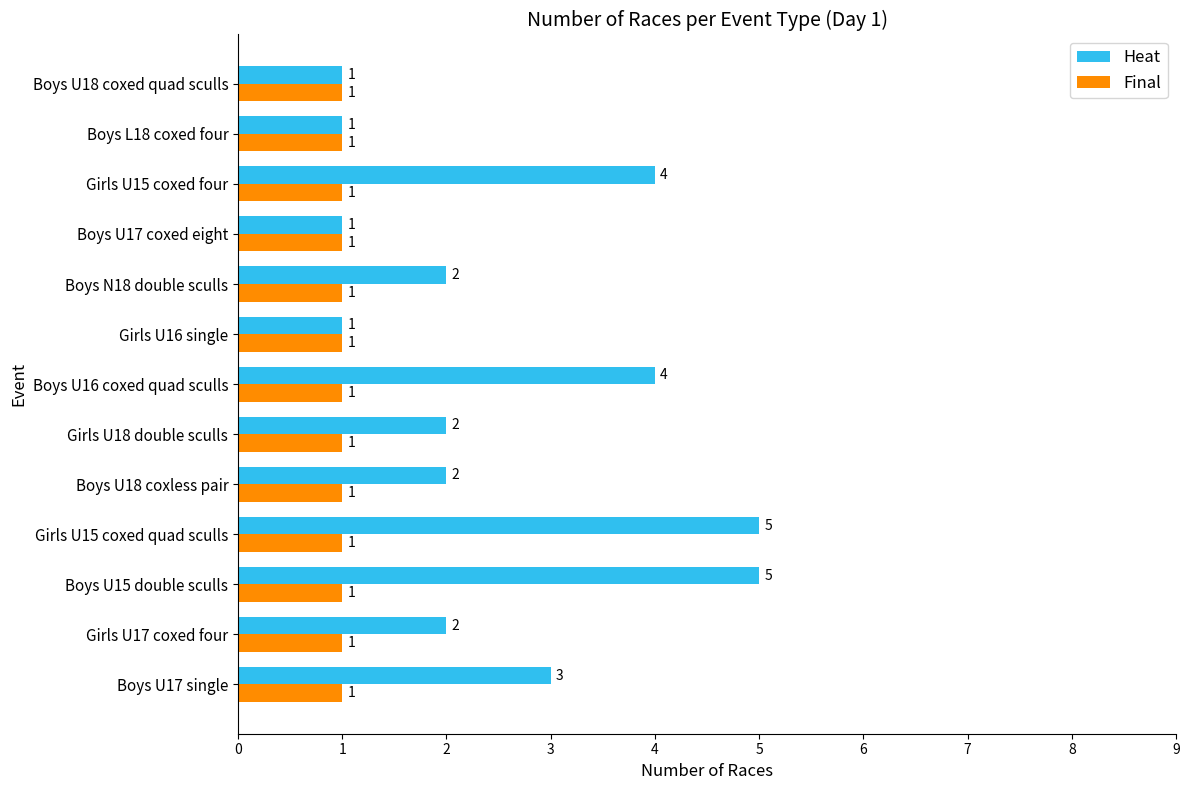

What is the difference between the second highest and minimum values in the Heat series?

4